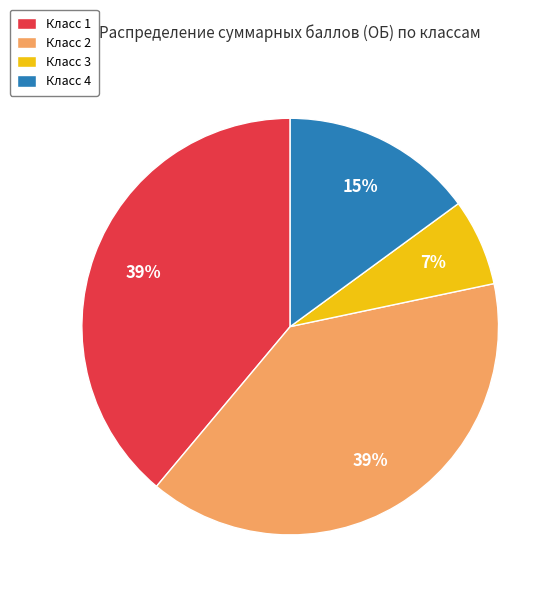

What is the smallest slice in the pie chart?

Класс 3